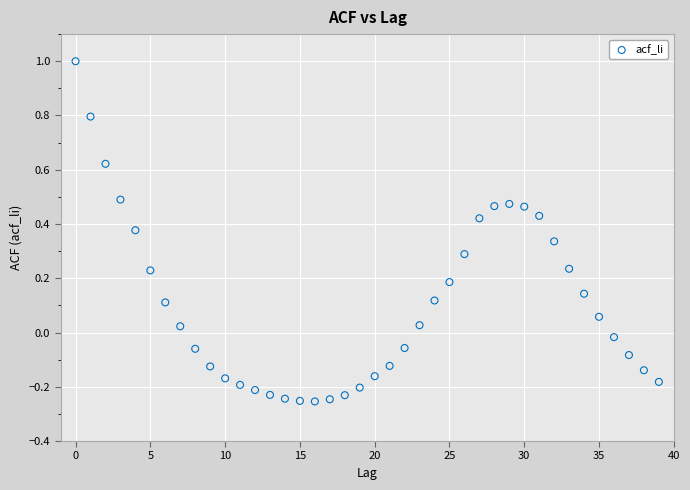

What is the range of Y values (max minus min)?

1.3